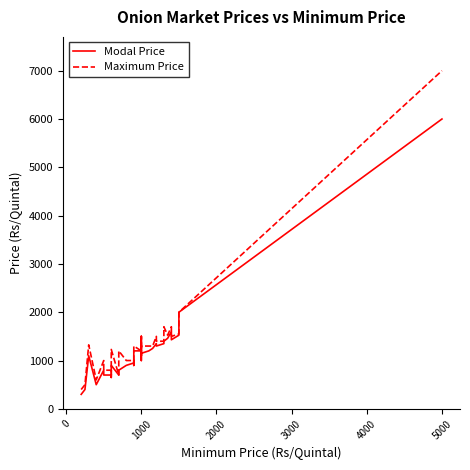

What are all the series names shown in the legend?

Modal Price, Maximum Price